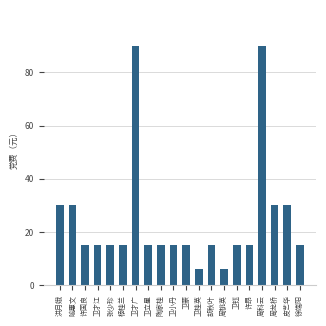

Reading left to right, transcribe all the data shown in this chart.

洪月娥=30	喻惠文=30	许国良=15	卫才江=15	张少珍=15	杨桂兰=15	卫才广=90	卫立星=15	陶家桂=15	卫小丹=15	卫蒙=15	卫桂英=6	胡秋叶=15	周桃英=6	卫钰=15	许昂=15	周科云=90	周龙桥=30	皮艺华=30	徐端阳=15